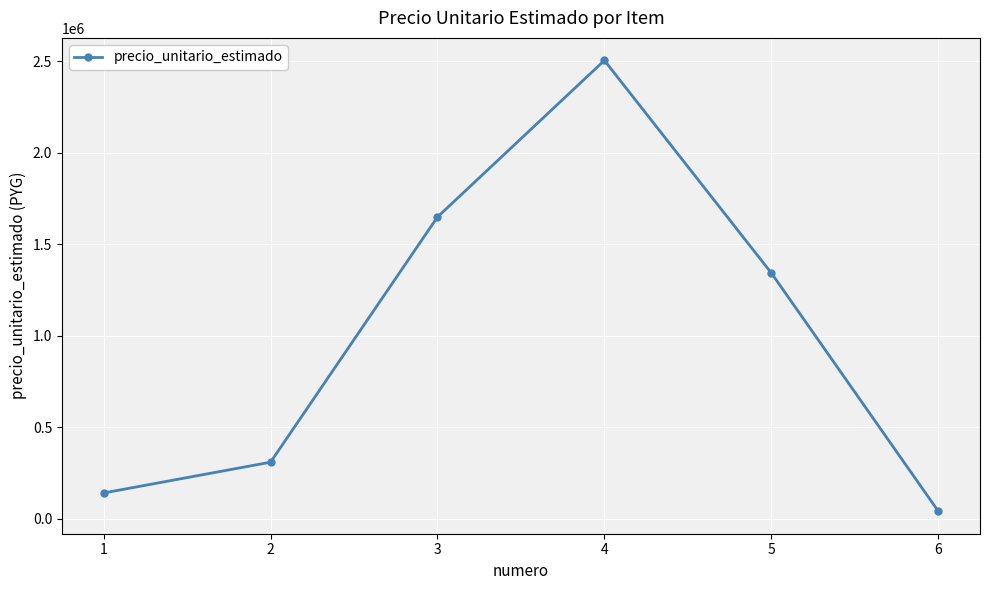

Where is the first local maximum?

4